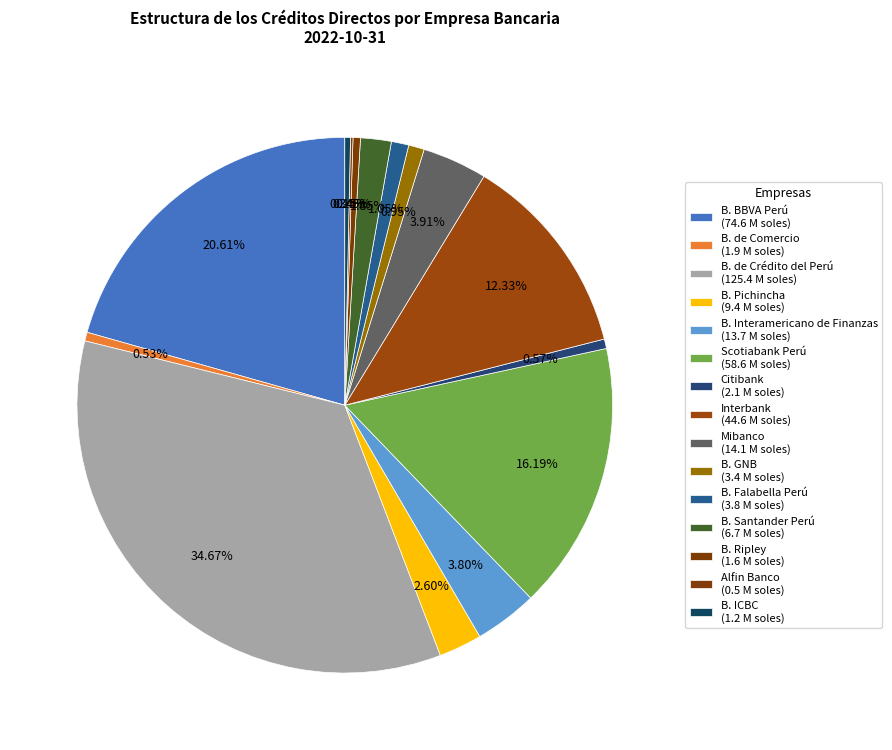

To the nearest percent, what is the average slice percentage?

7%